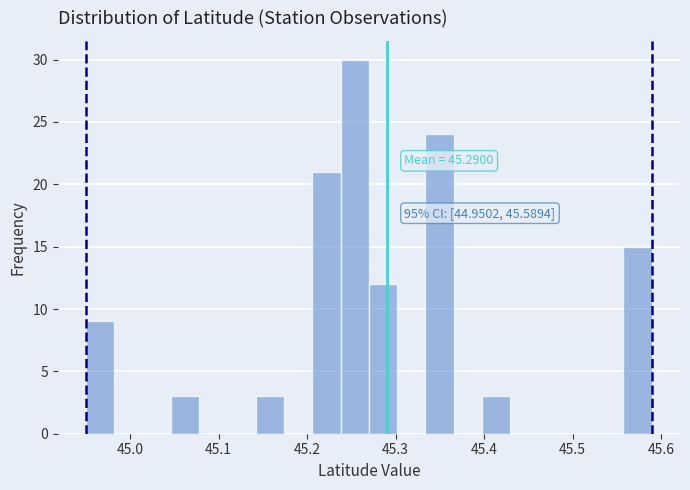

Read against the x-axis, roughly where is the centre of the tallest bar?

45.25